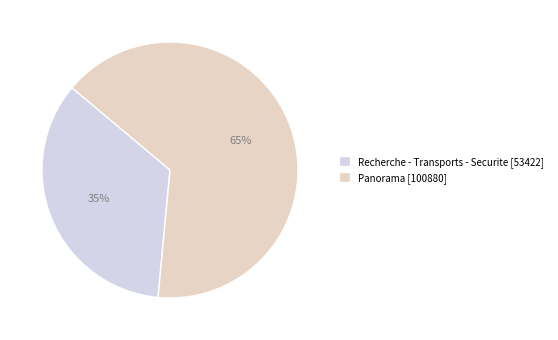

To the nearest percent, what is the combined percentage of Panorama [100880] and Recherche - Transports - Securite [53422]?

100%